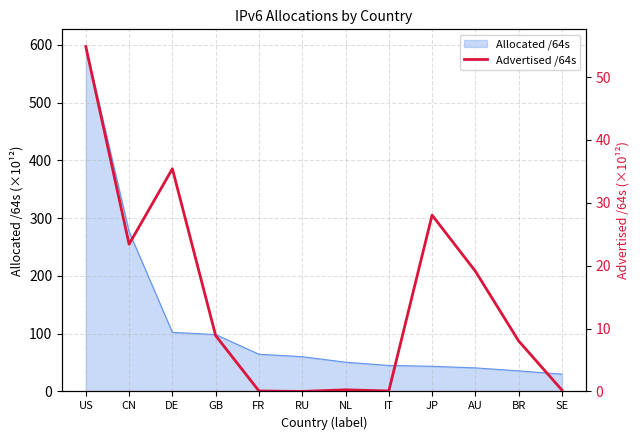

The Allocated /64s series shows 43.6 at JP. True or false?

True